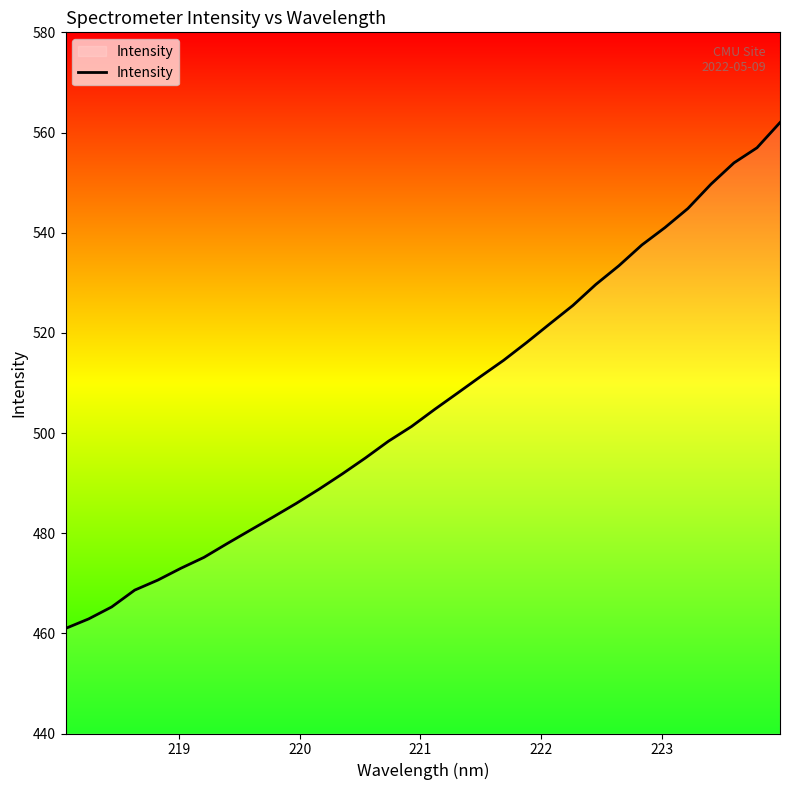

What is the minimum value shown in the chart?

461.0